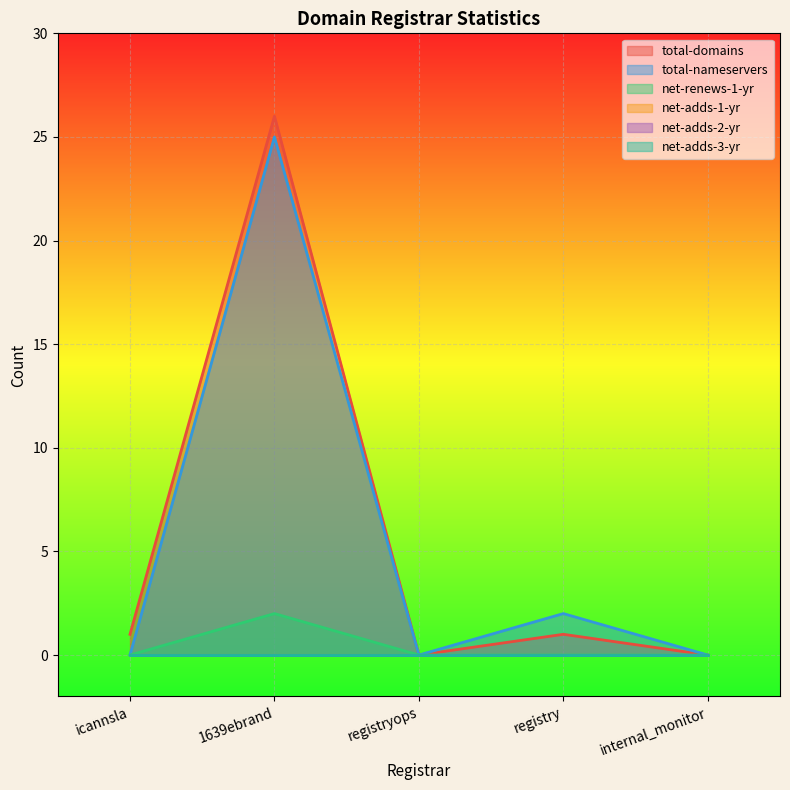

What is the value of the total-domains point at the 2nd from the left?

26